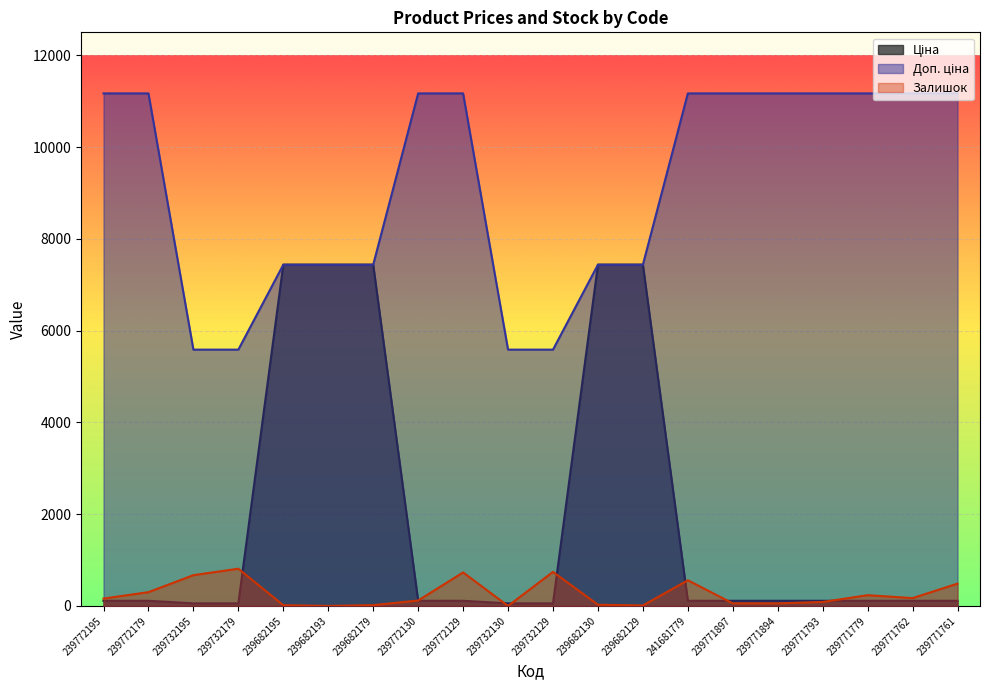

Reading left to right, list all the values displayed in this chart.

Ціна: 239772195=111.7	239772179=111.7	239732195=55.9	239732179=55.9	239682195=7436.2	239682193=7436.2	239682179=7436.2	239772130=111.7	239772129=111.7	239732130=55.9	239732129=55.9	239682130=7436.2	239682129=7436.2	241681779=111.7	239771897=111.7	239771894=111.7	239771793=111.7	239771779=111.7	239771762=111.7	239771761=111.7
Доп. ціна: 239772195=11169.0	239772179=11169.0	239732195=5585.0	239732179=5585.0	239682195=7436.2	239682193=7436.2	239682179=7436.2	239772130=11169.0	239772129=11169.0	239732130=5585.0	239732129=5585.0	239682130=7436.2	239682129=7436.2	241681779=11169.0	239771897=11169.0	239771894=11169.0	239771793=11169.0	239771779=11169.0	239771762=11169.0	239771761=11169.0
Залишок: 239772195=160.0	239772179=300.0	239732195=670.0	239732179=811.0	239682195=16.0	239682193=0.0	239682179=17.0	239772130=118.0	239772129=730.0	239732130=0.0	239732129=742.0	239682130=26.0	239682129=10.0	241681779=559.0	239771897=56.0	239771894=56.0	239771793=86.0	239771779=234.0	239771762=170.0	239771761=486.0